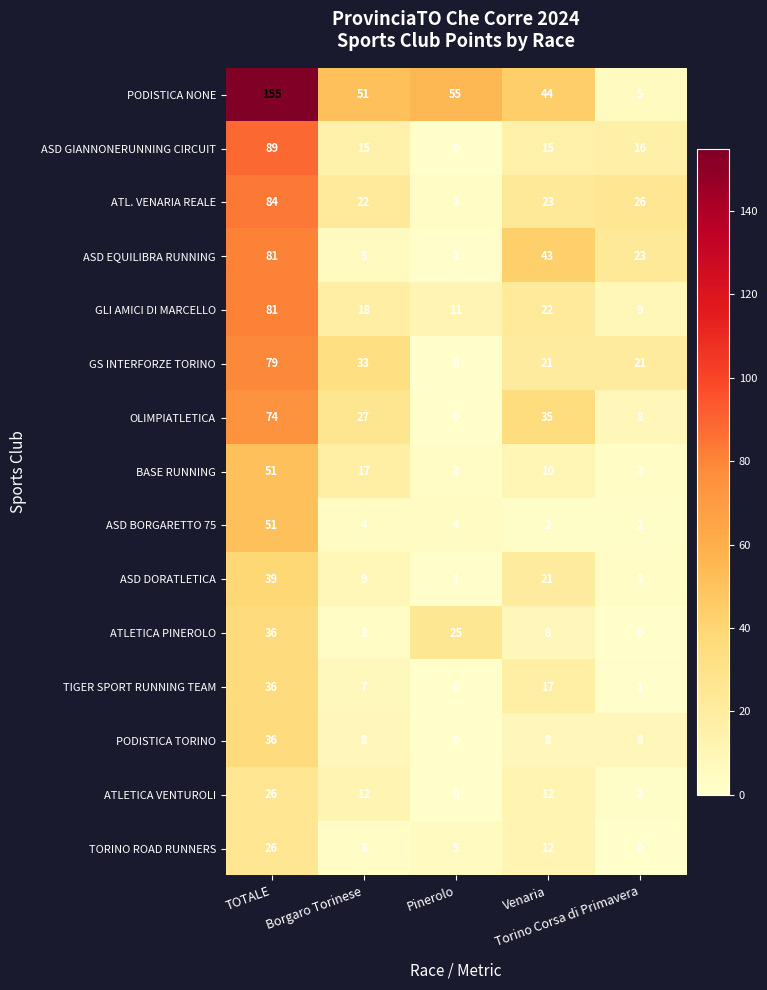

What is the maximum value shown in the chart?

155